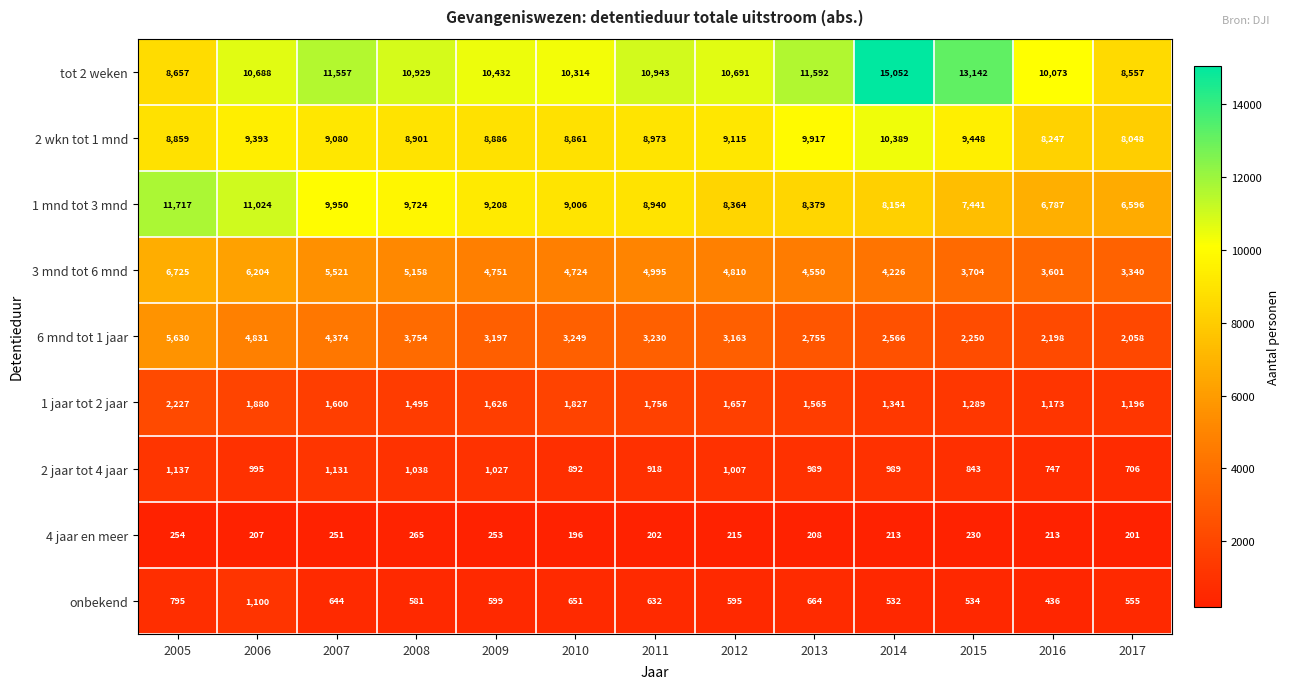

At which category does the chart reach its peak across all series?

2014